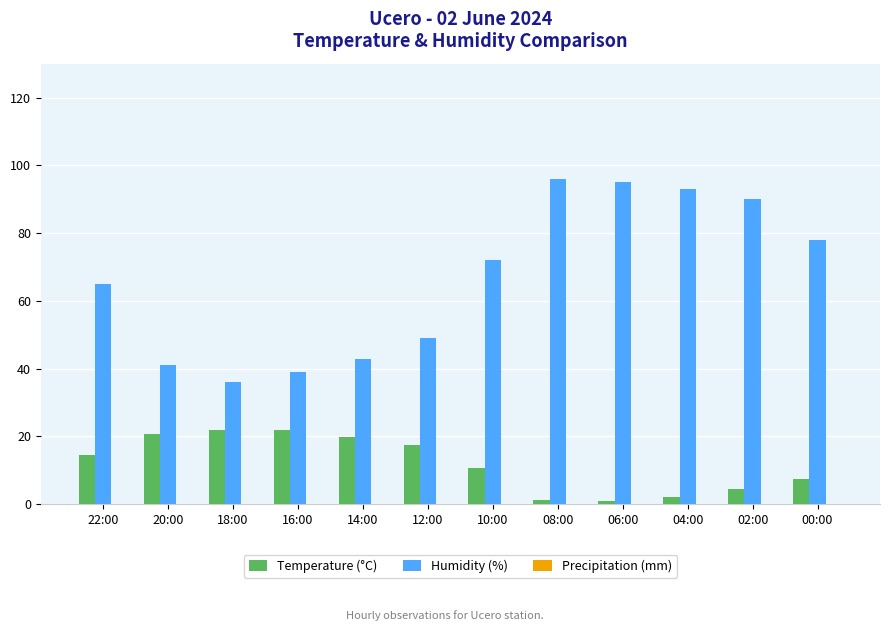

Where is Temperature (°C) nearest to the value 11?

10:00